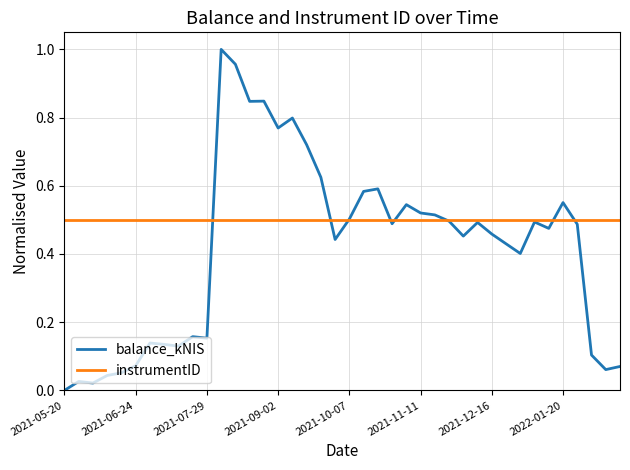

Rank the series by their average value, from lowest to highest.

balance_kNIS, instrumentID